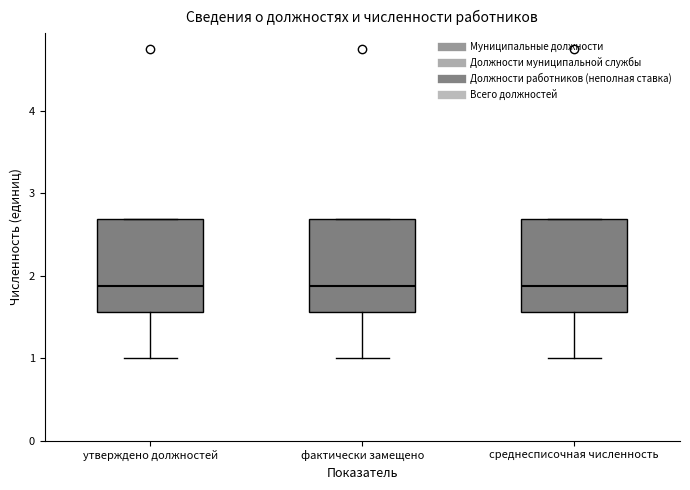

Reading left to right, read every box against the y-axis: the position of its median line, the range the box covers, and the ends of its whiskers. The values are not printed on the chart, so give them approximately, as read against the axis.

утверждено должностей: median 1.9, box 1.6 to 2.7, whiskers 1.0 to 2.7
фактически замещено: median 1.9, box 1.6 to 2.7, whiskers 1.0 to 2.7
среднесписочная численность: median 1.9, box 1.6 to 2.7, whiskers 1.0 to 2.7